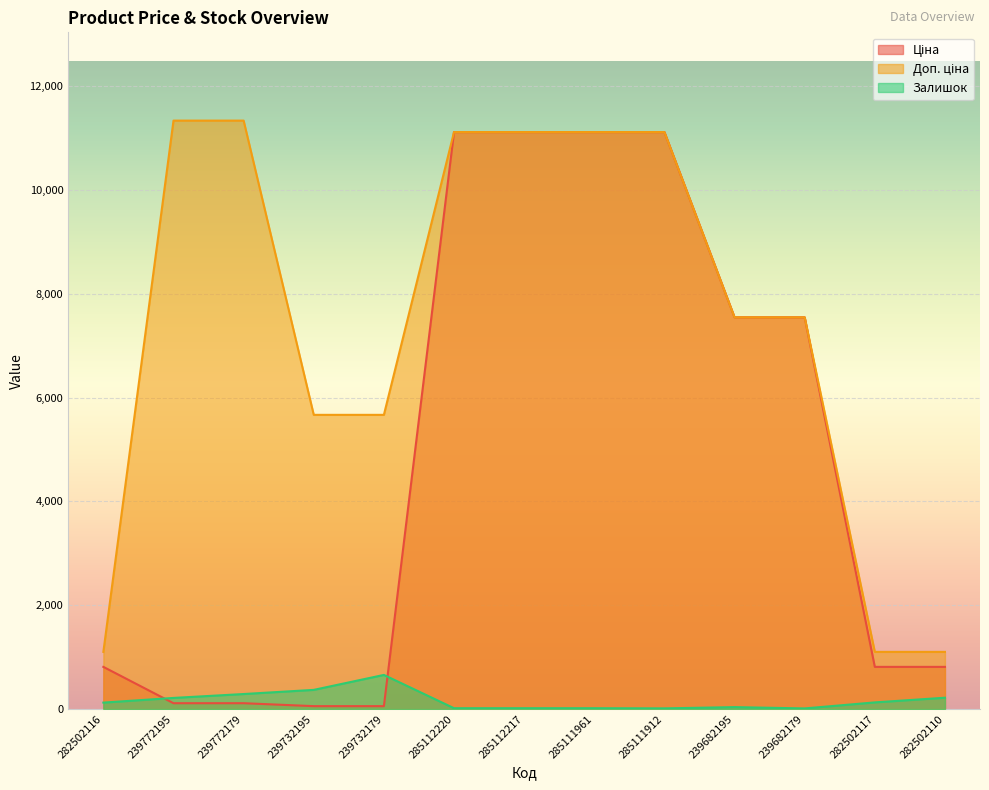

Between 239772179 and 239682195, which series saw the biggest shift?

Ціна